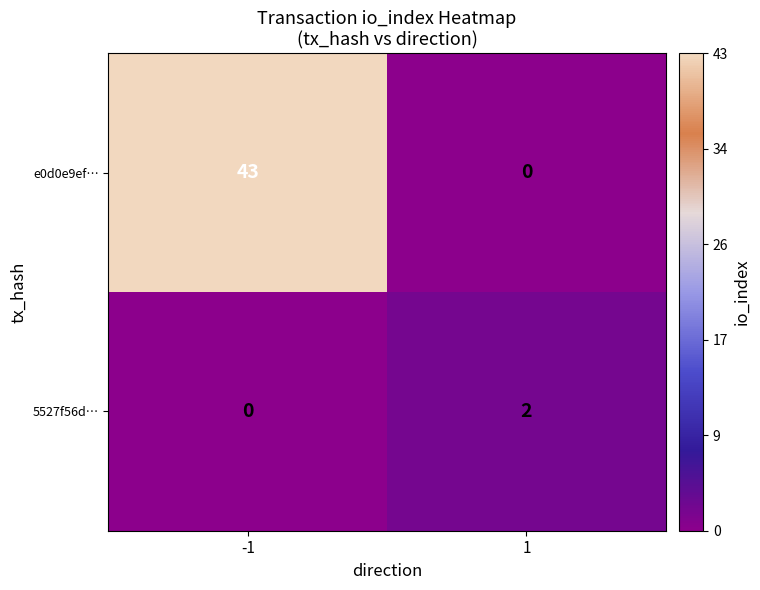

Which label corresponds to the largest value in the chart?

-1